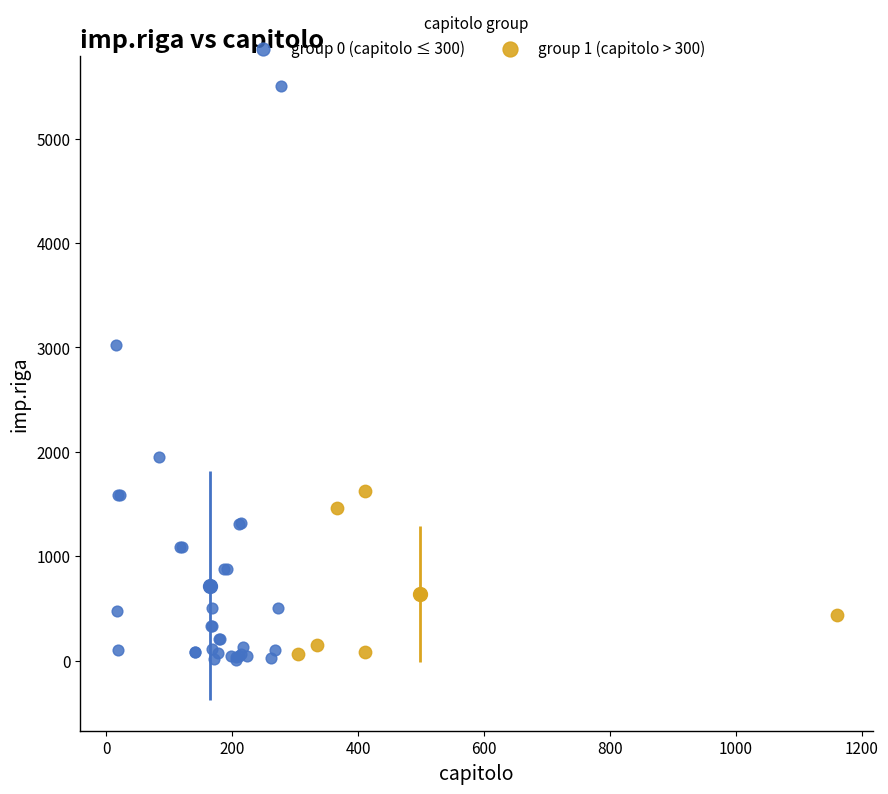

Which series reaches the minimum Y coordinate?

group 0 (capitolo ≤ 300)